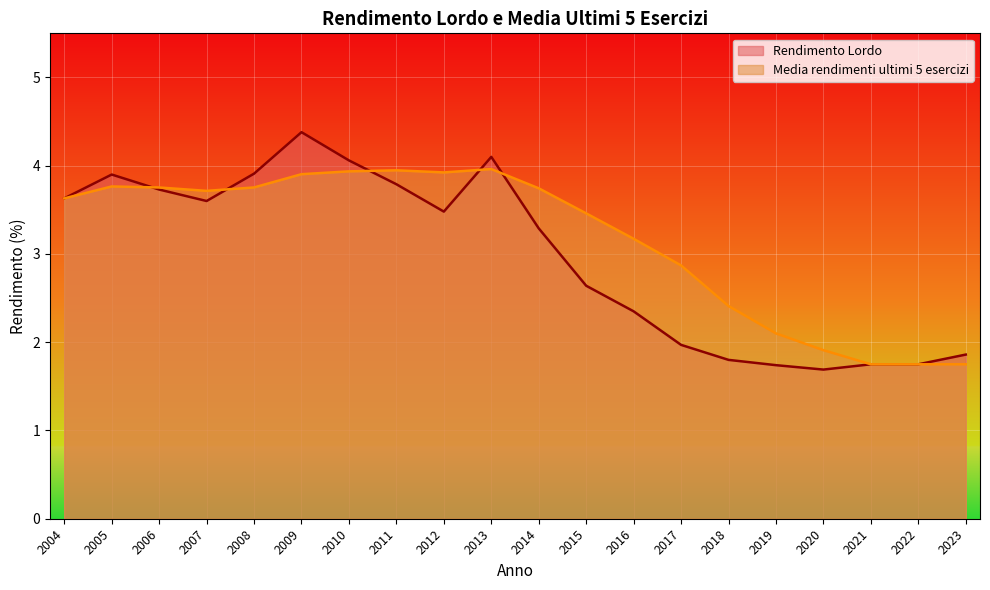

How many values in the Rendimento Lordo series are below 3?

9